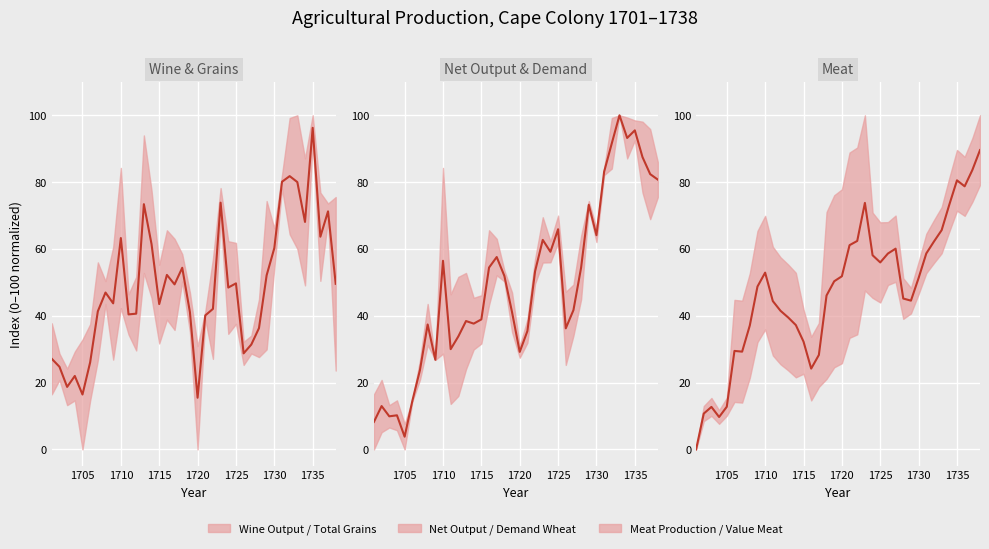

Is this an area chart (filled region under the line)?

No